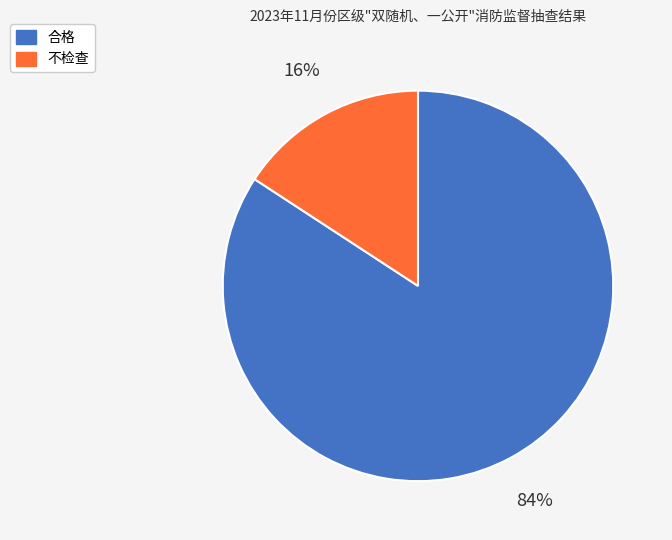

Between 合格 and 不检查, which is larger?

合格